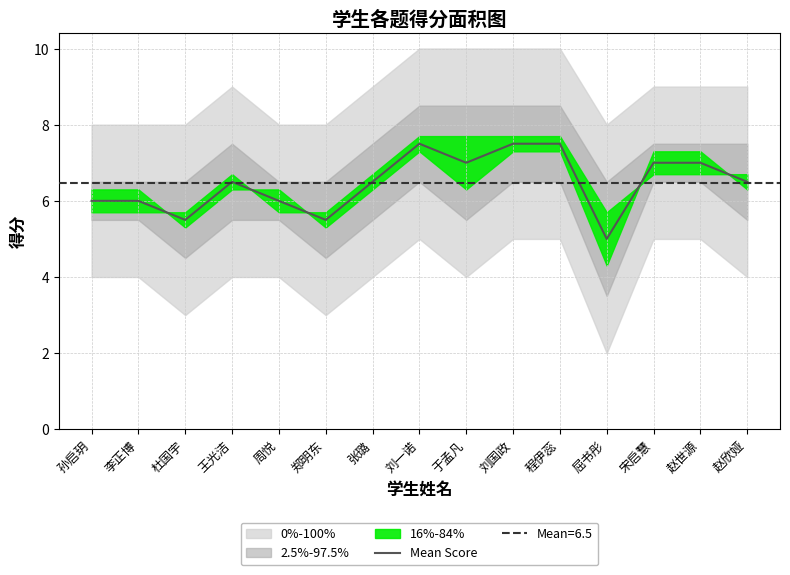

True or false: the data shows 5.5 at 杜国宇.

True